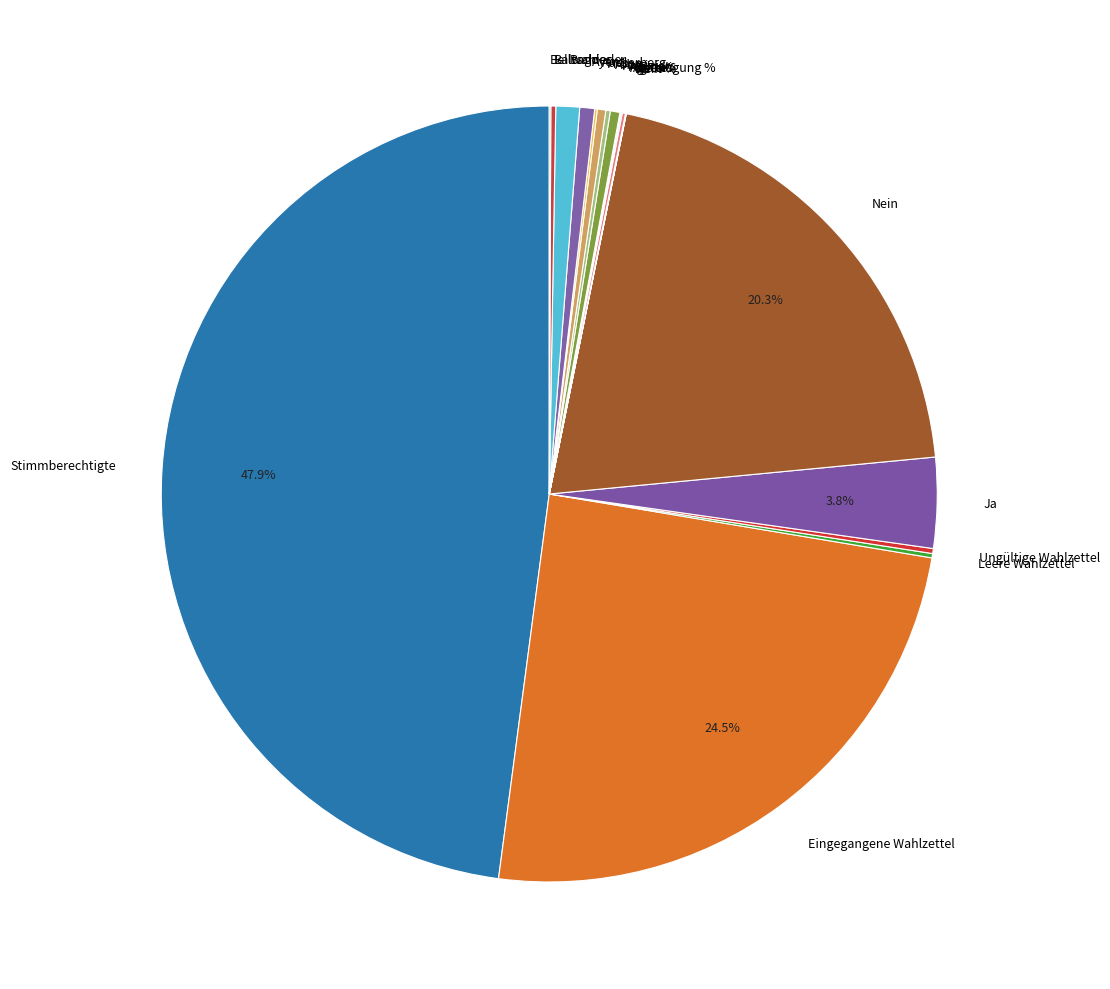

How much of the chart is everything except Ja?

96.2%